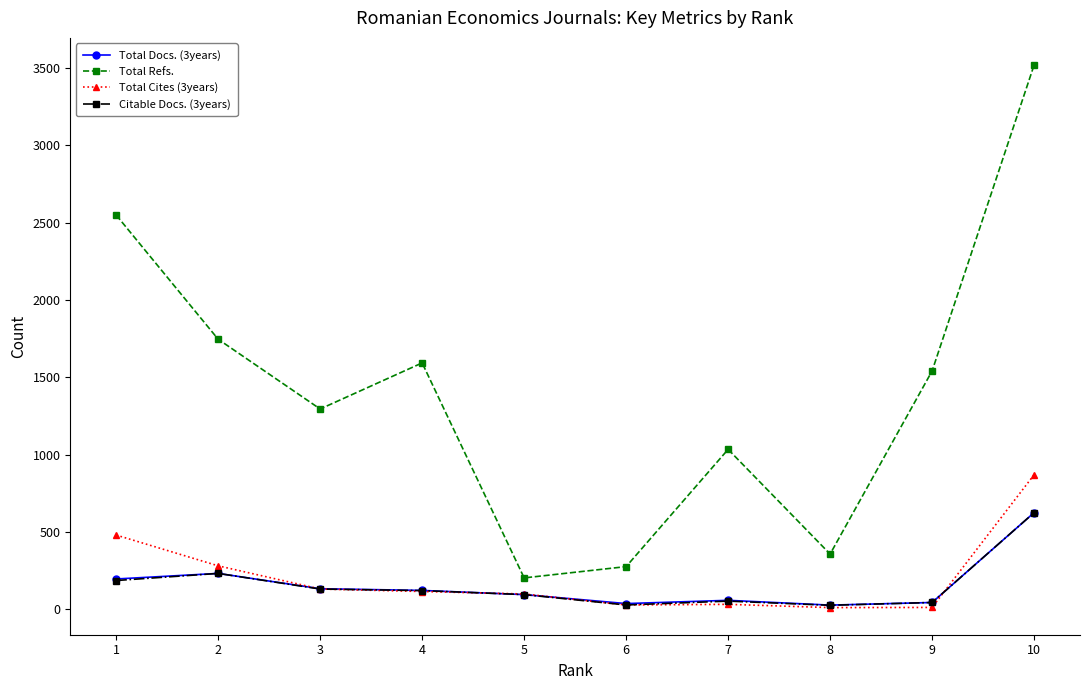

What is the difference between the maximum and second lowest values in the Total Docs. (3years) series?

588